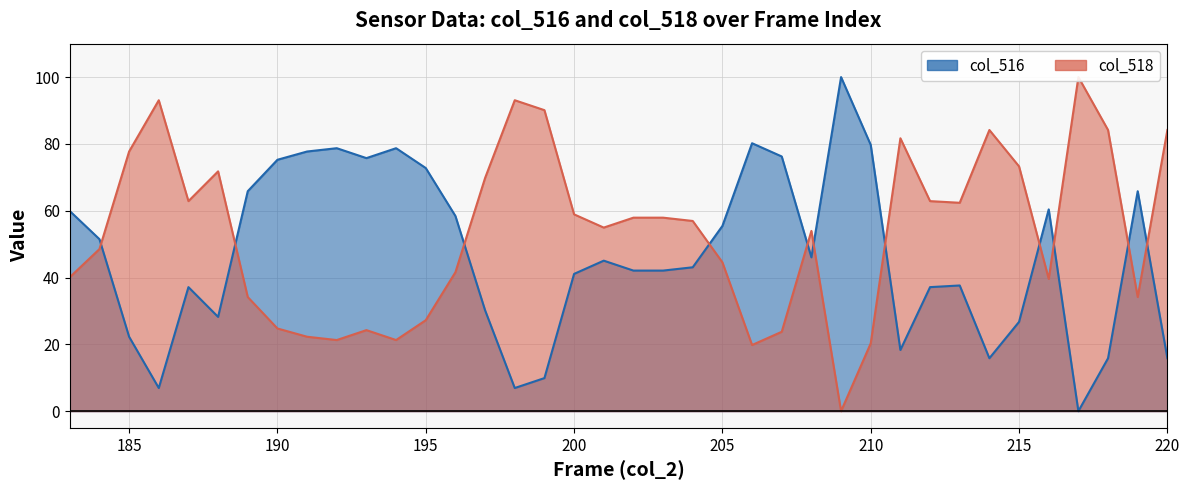

The col_516 series shows 63.0 at 209. True or false?

False